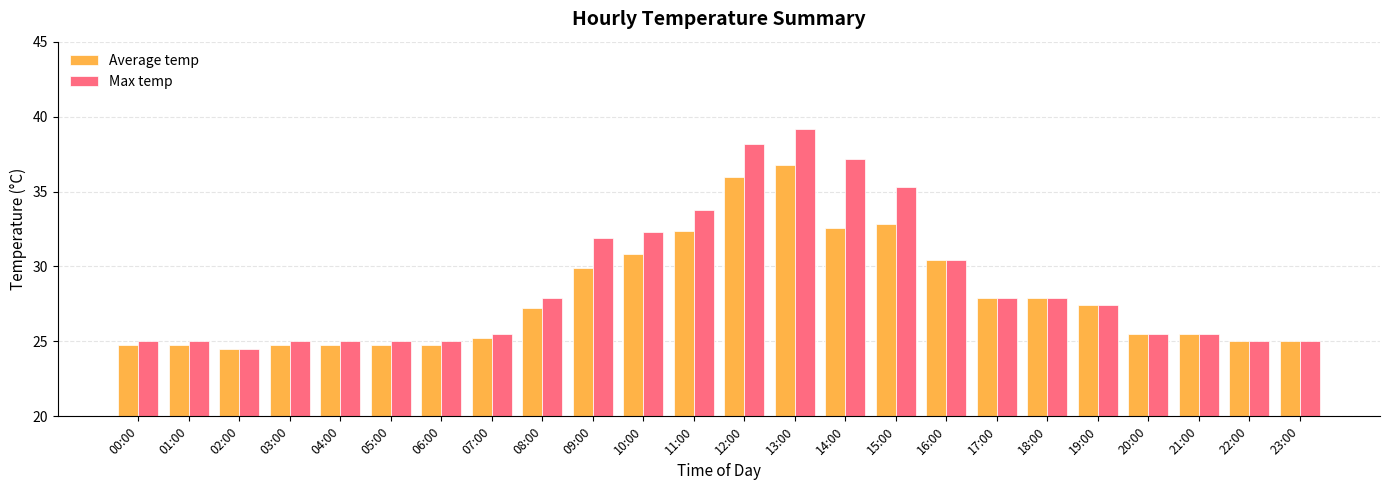

Which series has the largest total across all categories?

Max temp